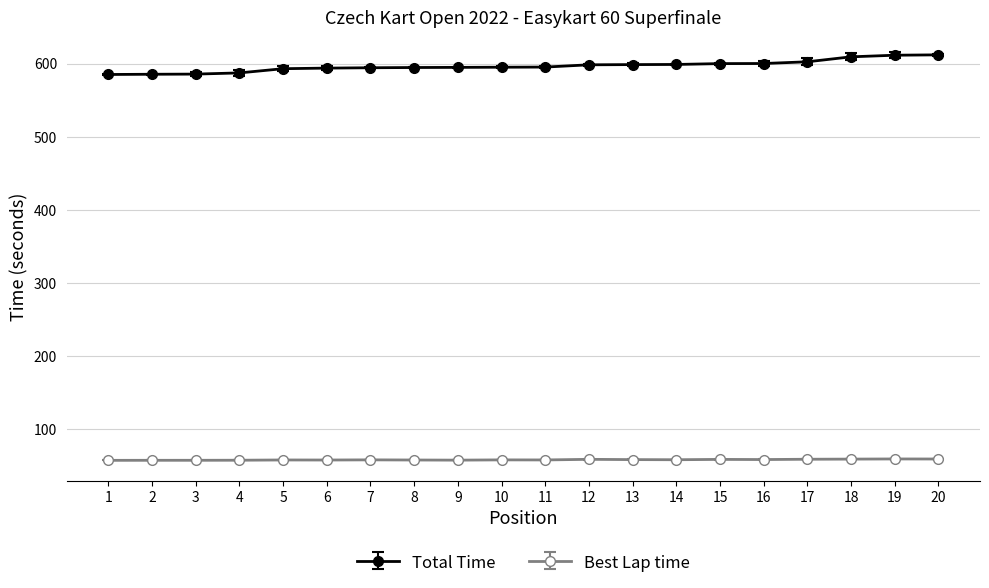

Between 2 and 11, which series saw the biggest shift?

Total Time